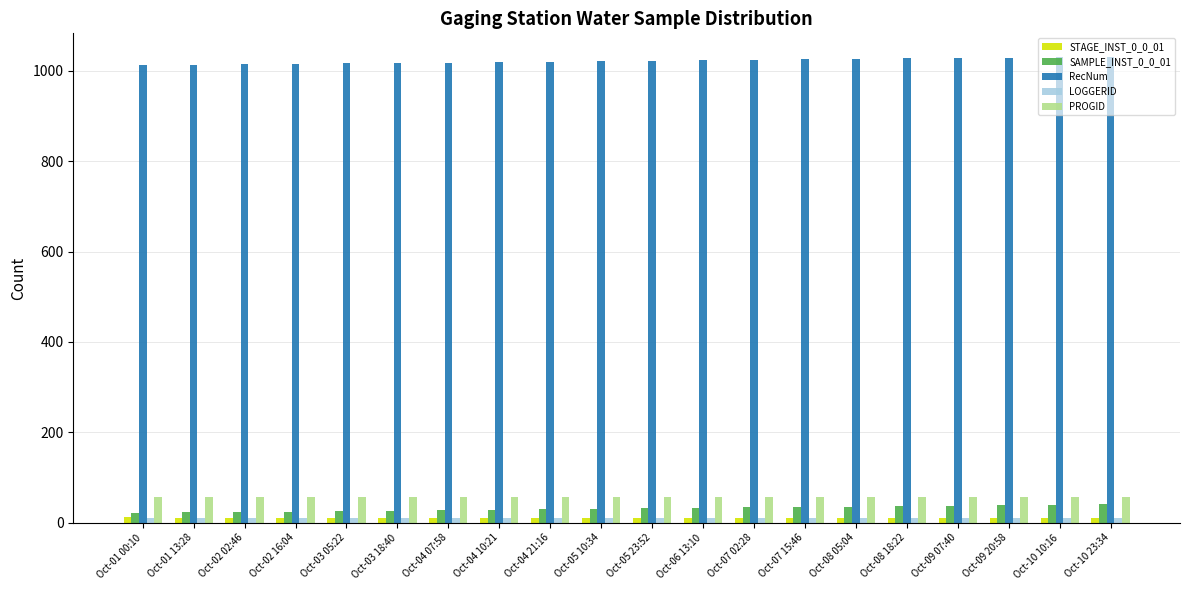

What is the label of the 16th bar from the right?

Oct-03 05:22